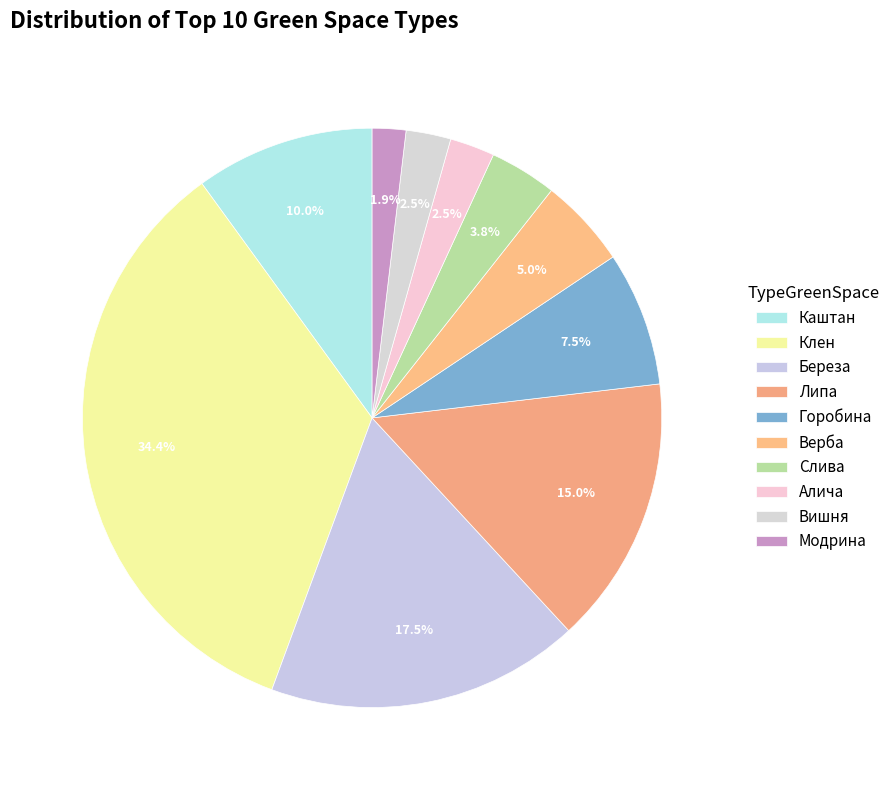

What is the change in value from Каштан to Береза?

+12